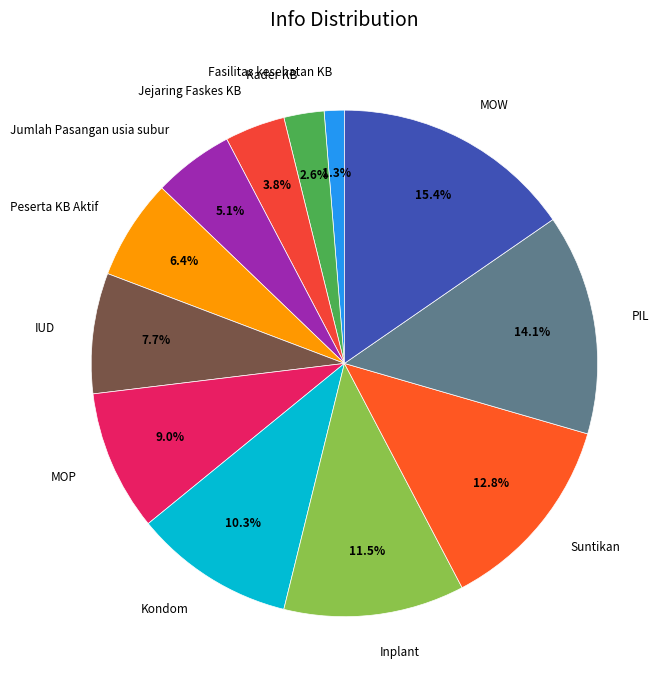

Is there any slice that represents more than half of the pie?

No